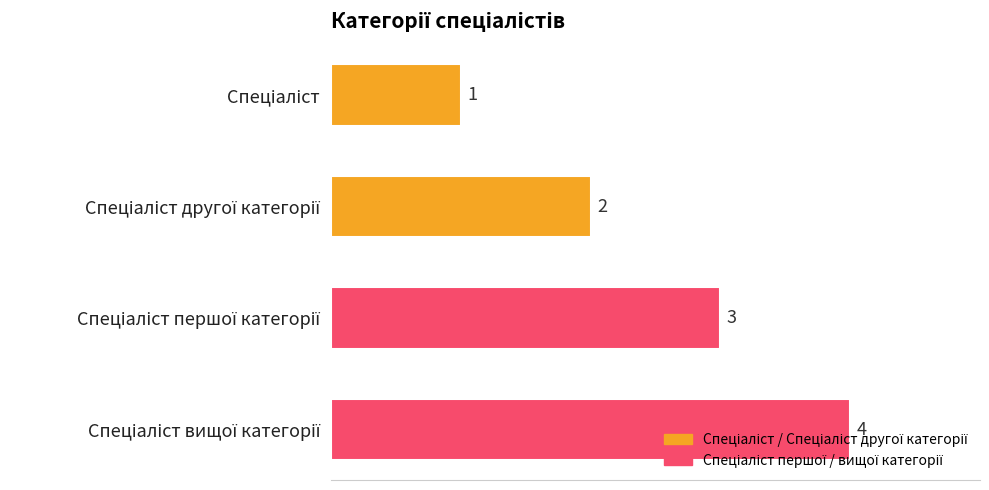

Count the values in the range 2 to 4.

3